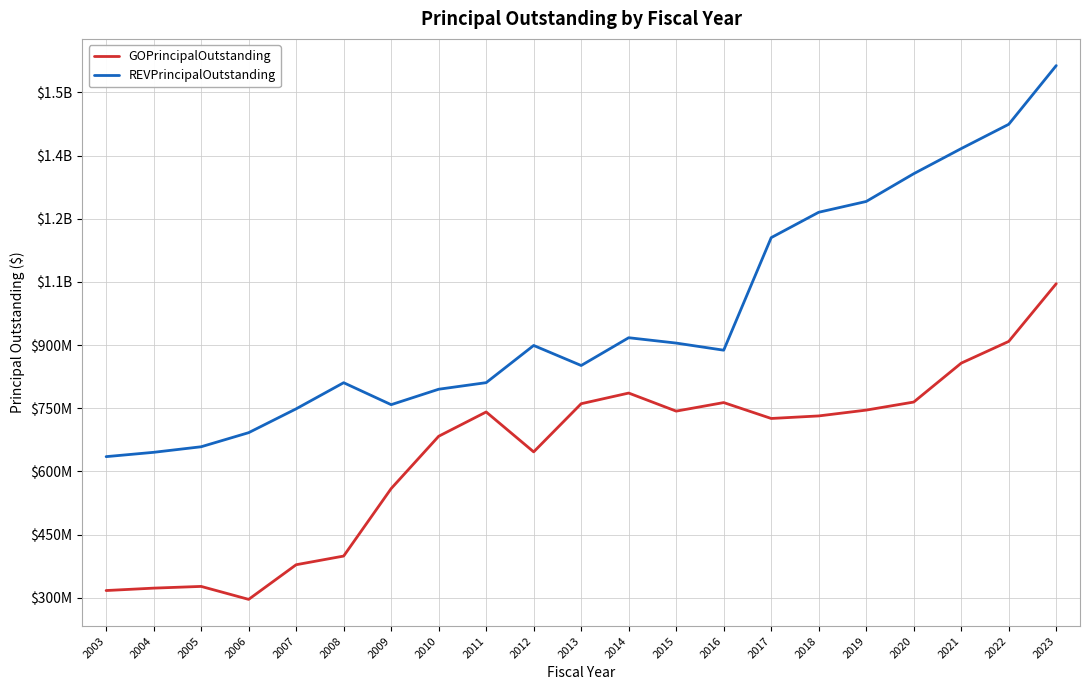

What are all the series names shown in the legend?

GOPrincipalOutstanding, REVPrincipalOutstanding